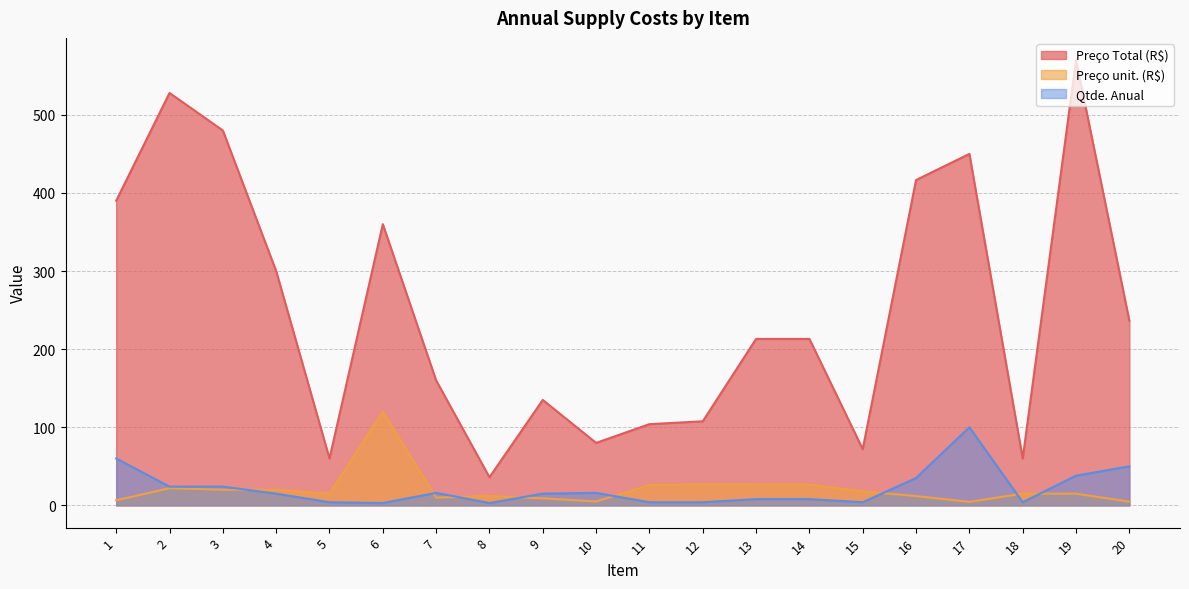

Which has a higher value, 5 or 9?

9